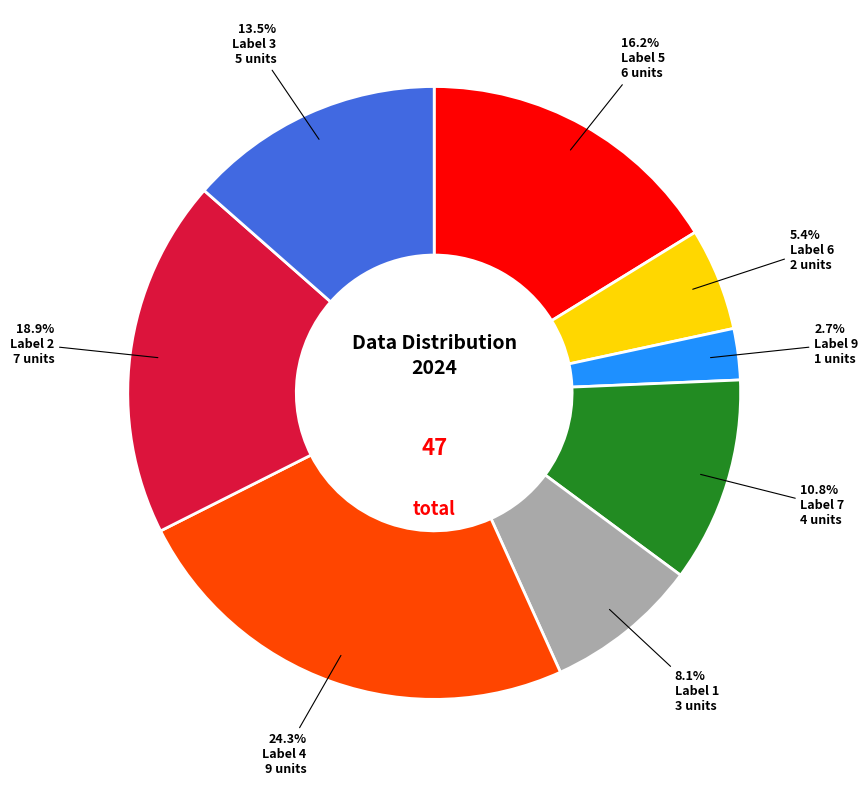

Which category has the smallest portion of the pie?

9